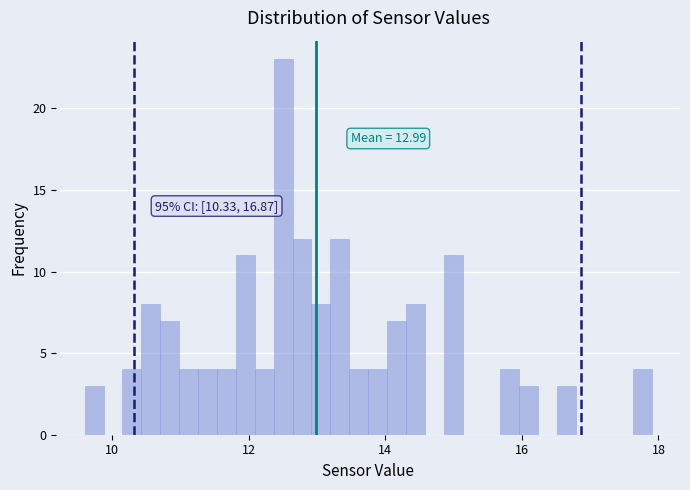

Around what value on the x-axis is the tallest bar? Give the approximate position of its centre, as read against the axis.

12.6